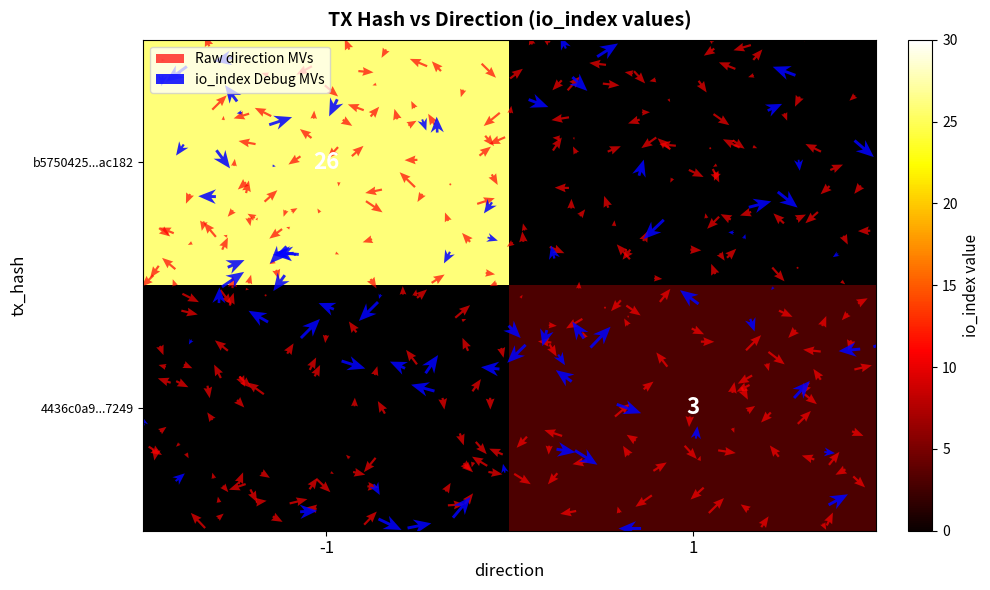

Rank the categories by 4436c0a99c991904c6a4204d173de3560007249 value from highest to lowest.

1, -1